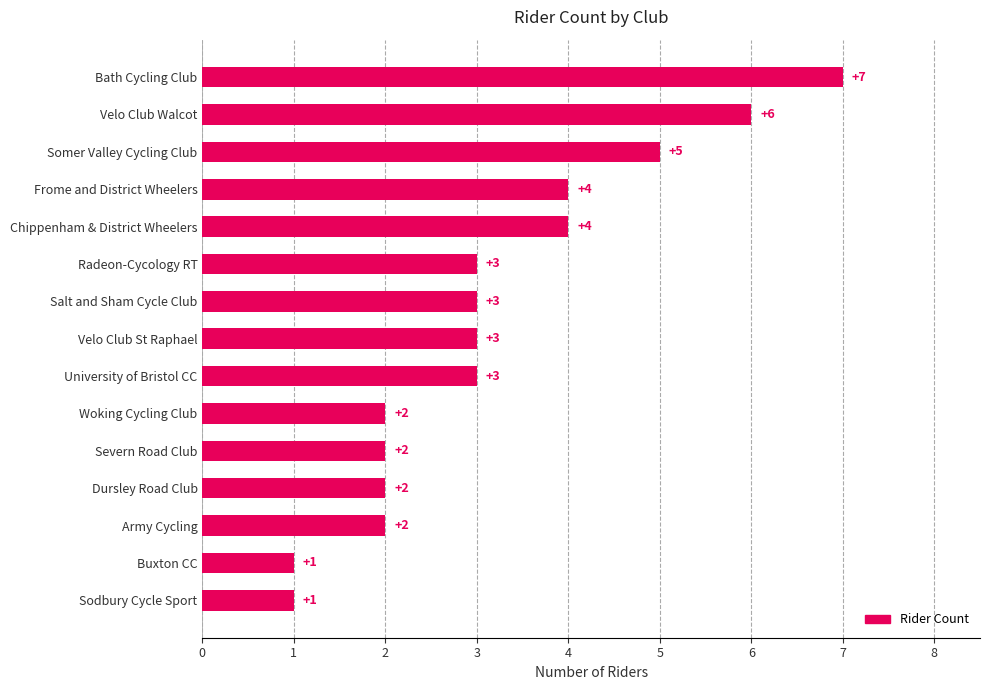

Count the values in the range 2 to 4.

10